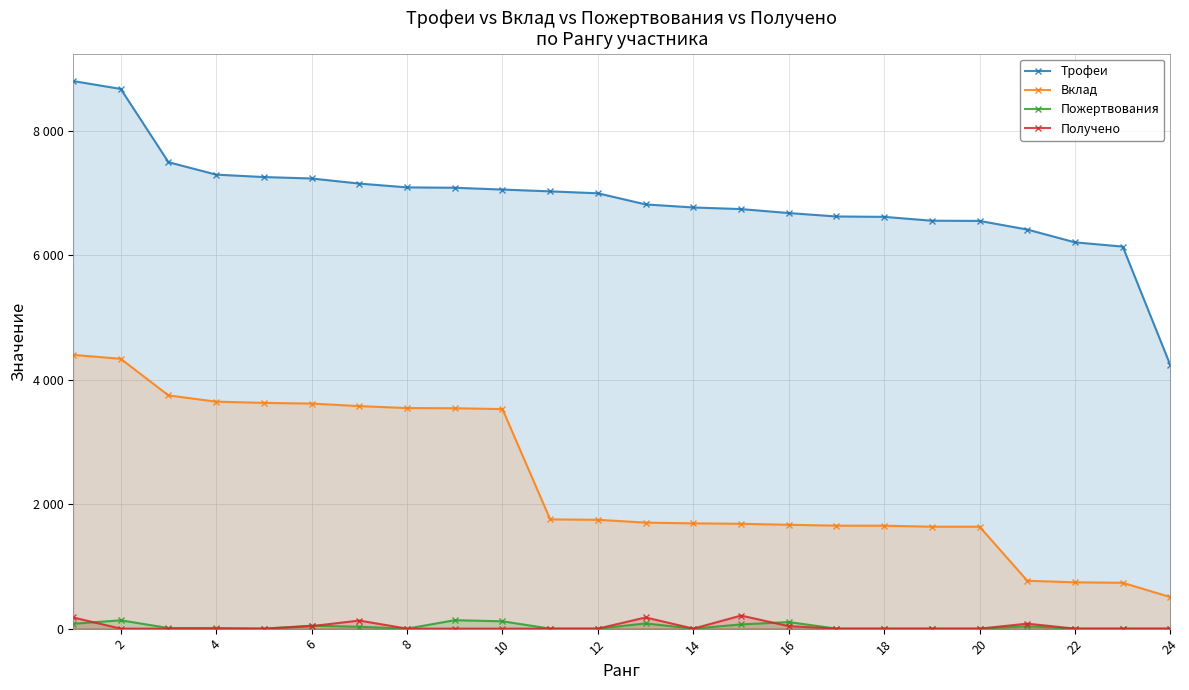

True or false: Получено and Трофеи intersect in this chart.

False